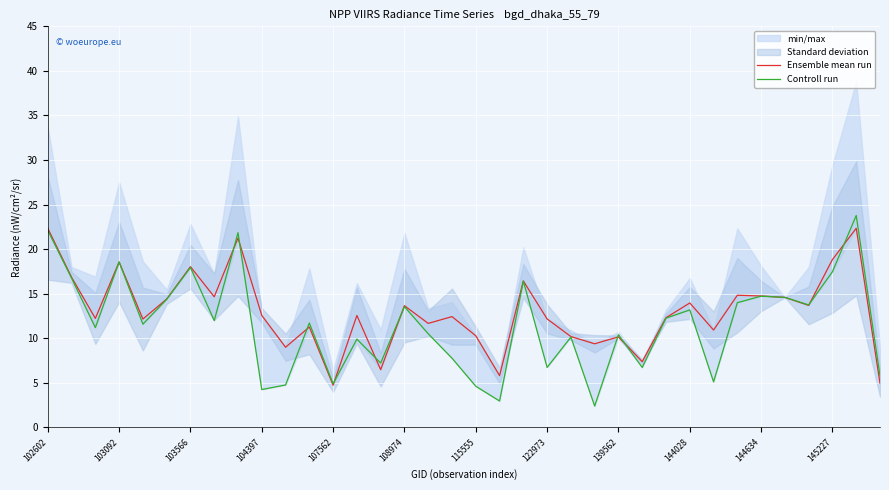

What position from the left is 108974?

6